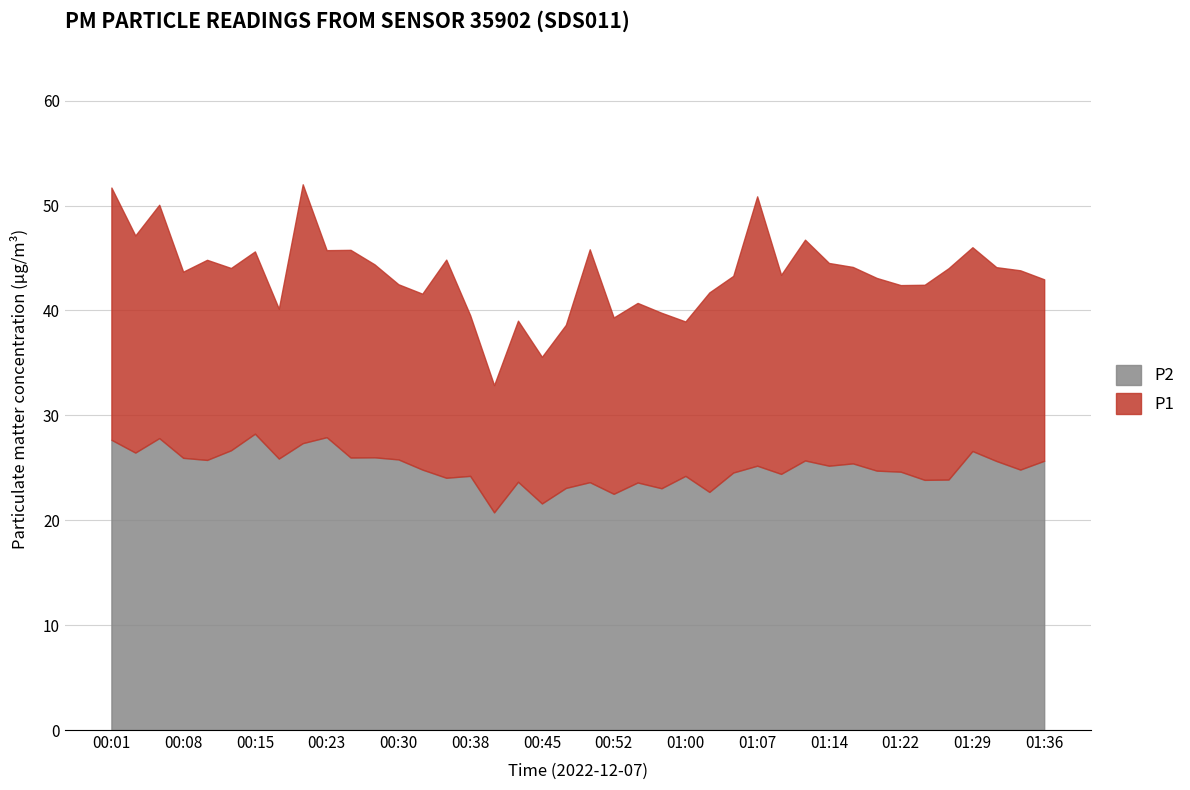

What is the value of the P1 point at the 3rd from the left?

50.1